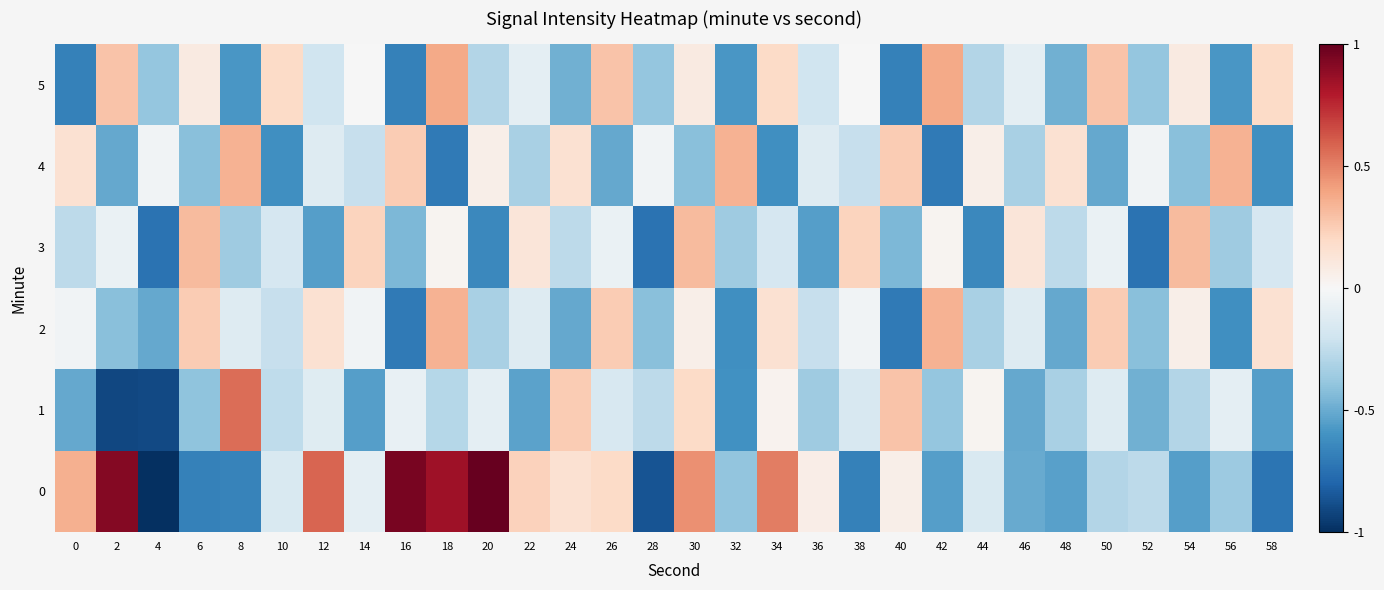

Which series changed the most between 22 and 56?

4